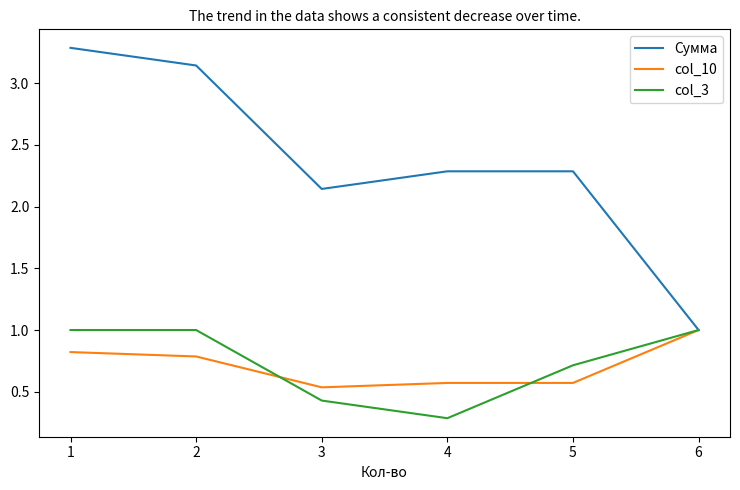

Where is the first local minimum for Сумма?

3